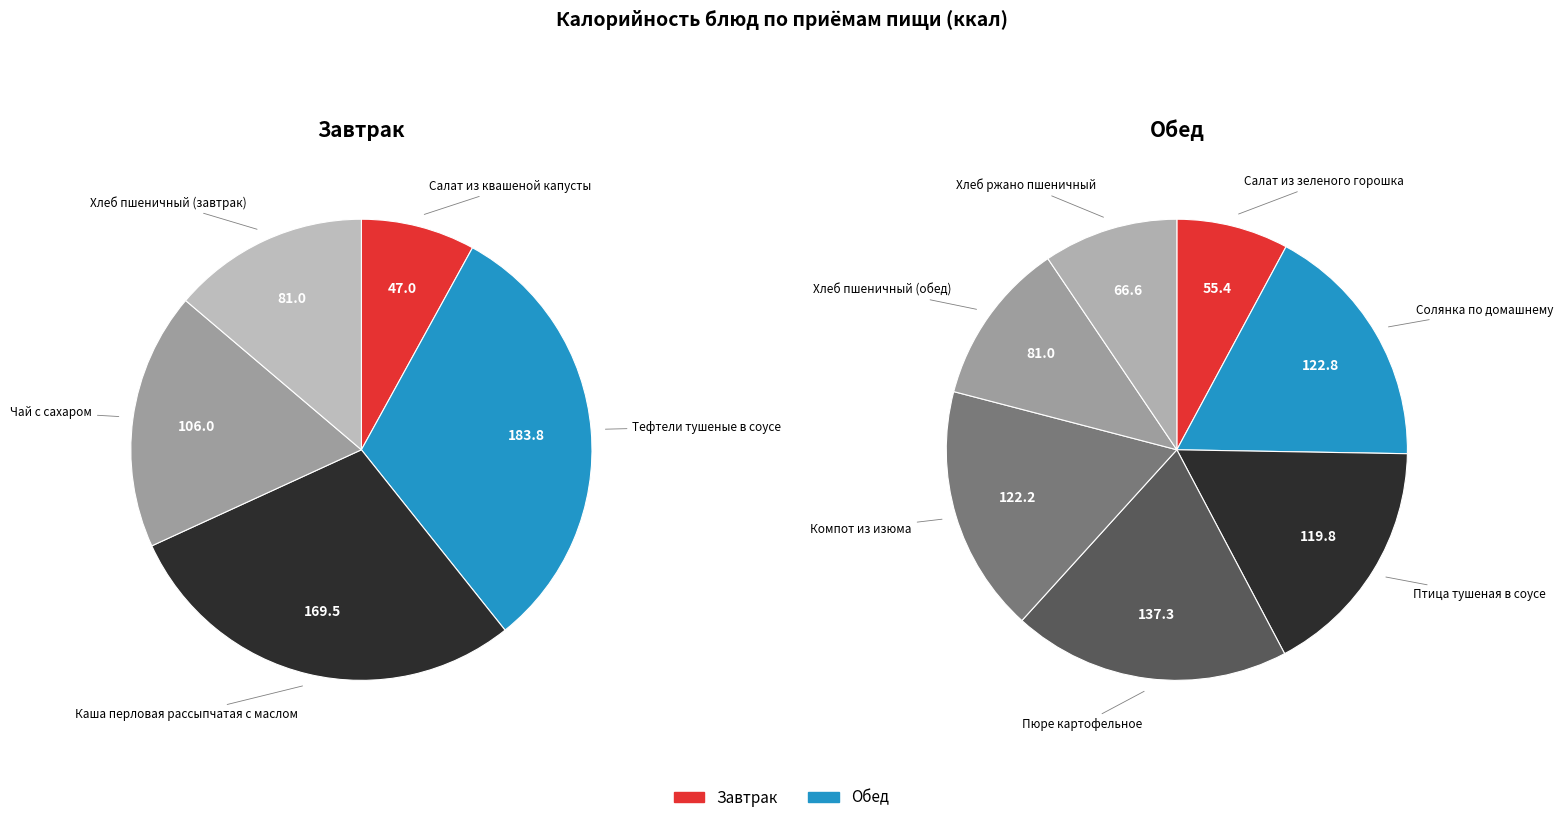

Combined, do Хлеб ржано пшеничный and Пюре картофельное account for over 50%?

No